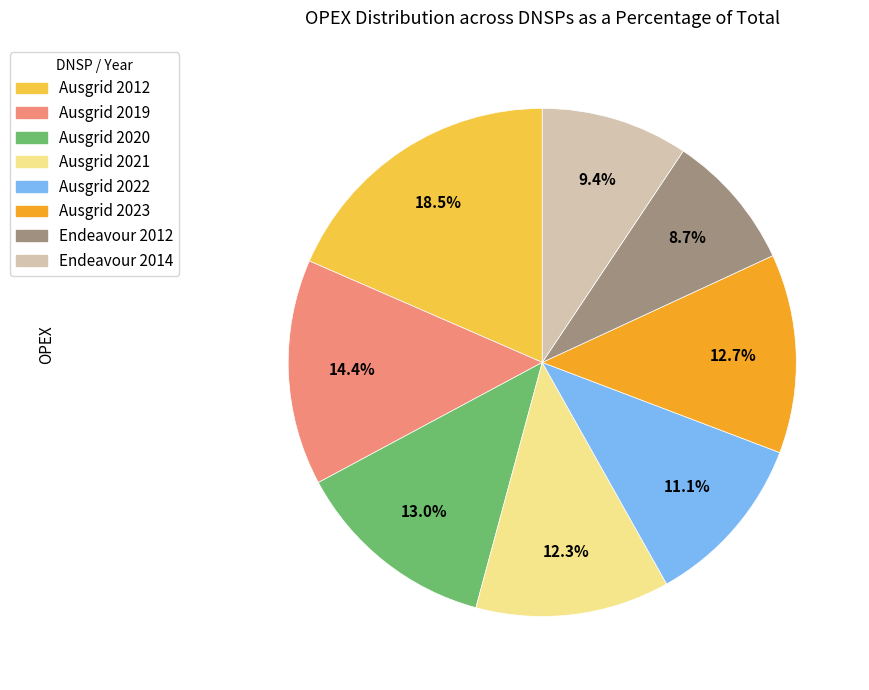

Is there a majority slice in this chart?

No